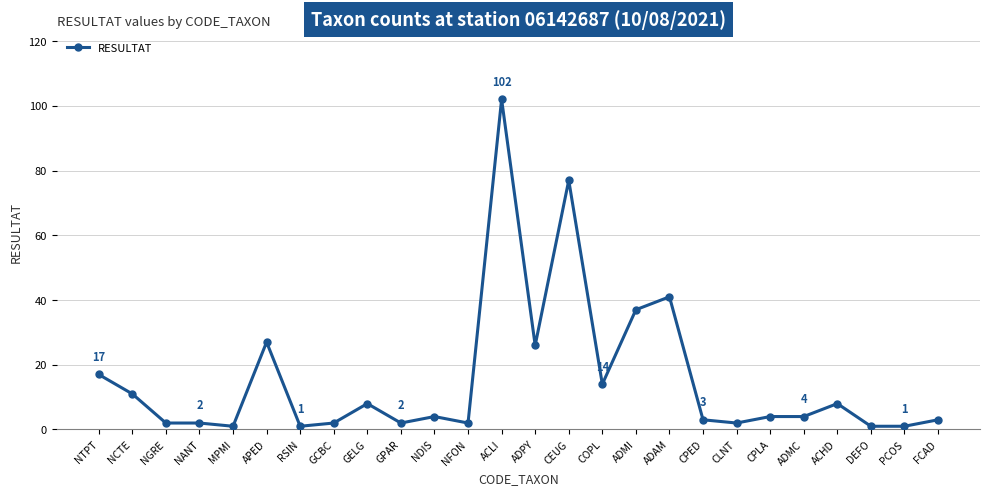

Where is the data nearest to the value 51?

ADAM